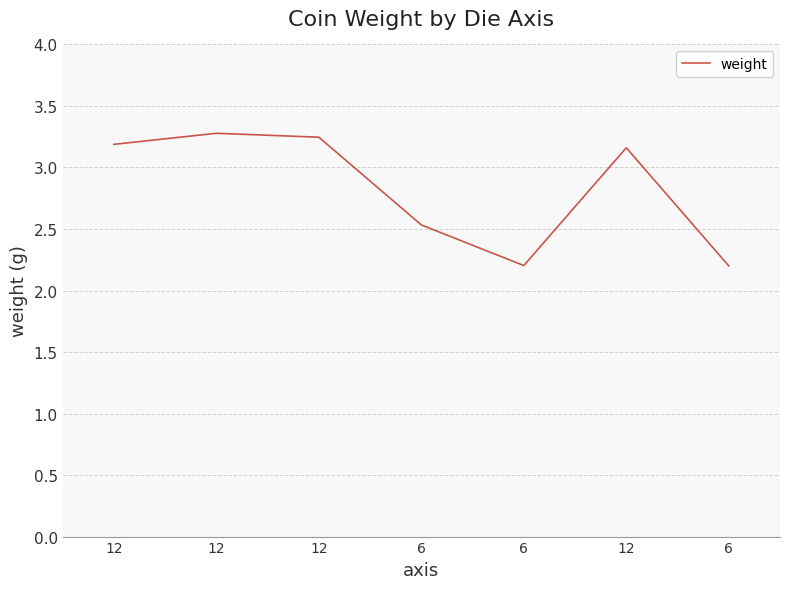

What is the label of the 1st point from the right?

6